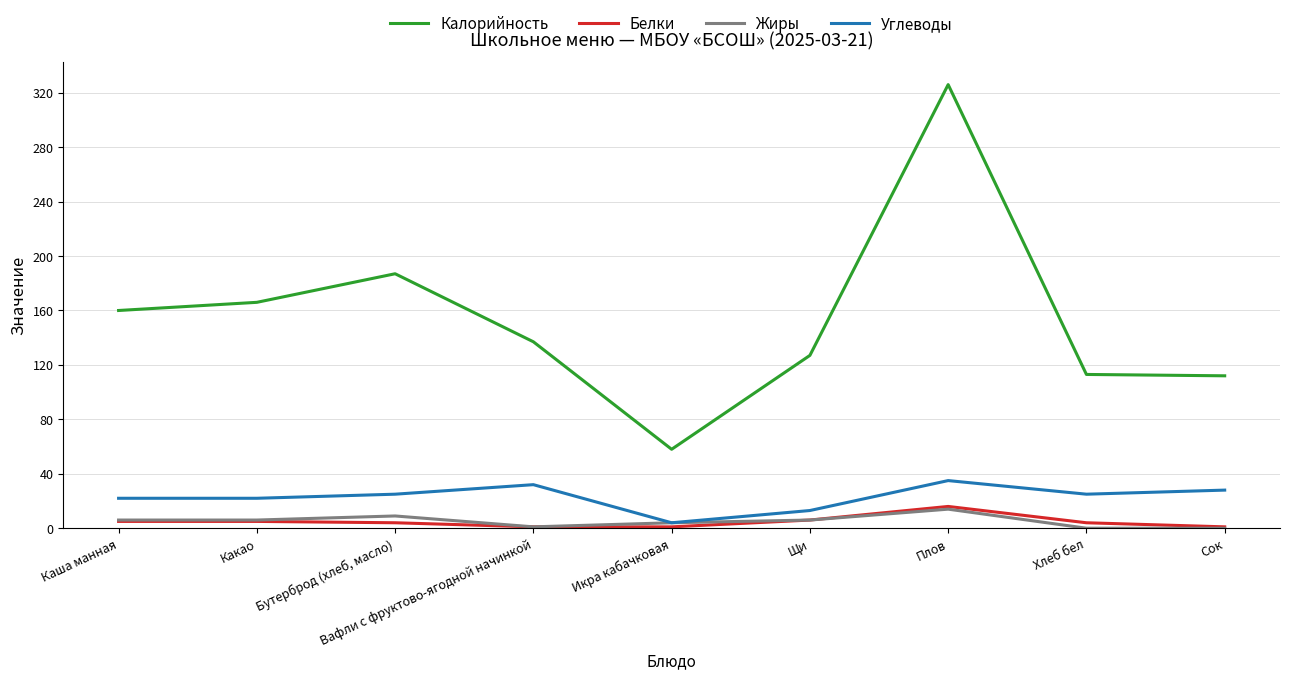

Which series has the largest total across all categories?

Калорийность